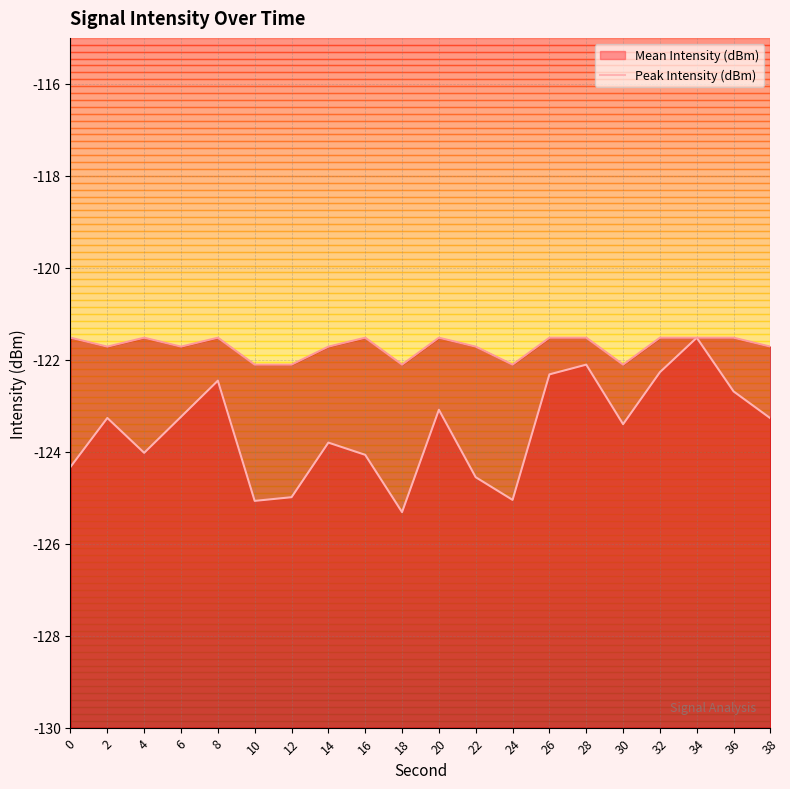

The value of Peak Intensity (dBm) (line) at 12 is -122.1. True or false?

True